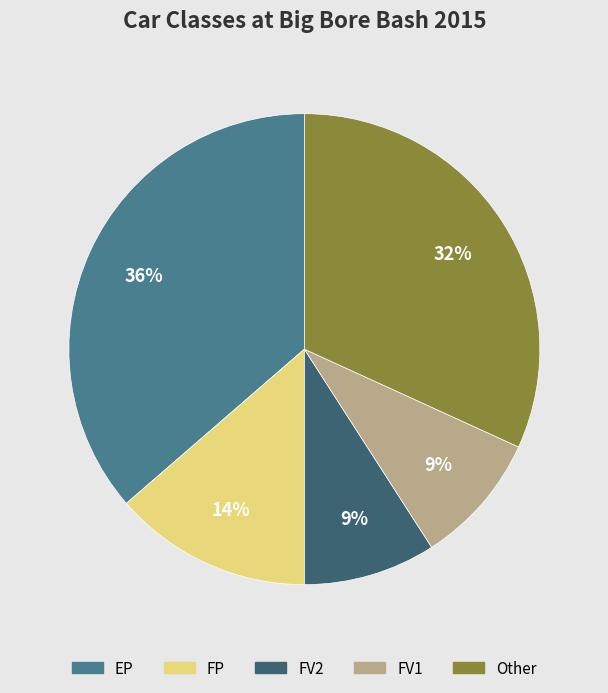

Is there a majority slice in this chart?

No